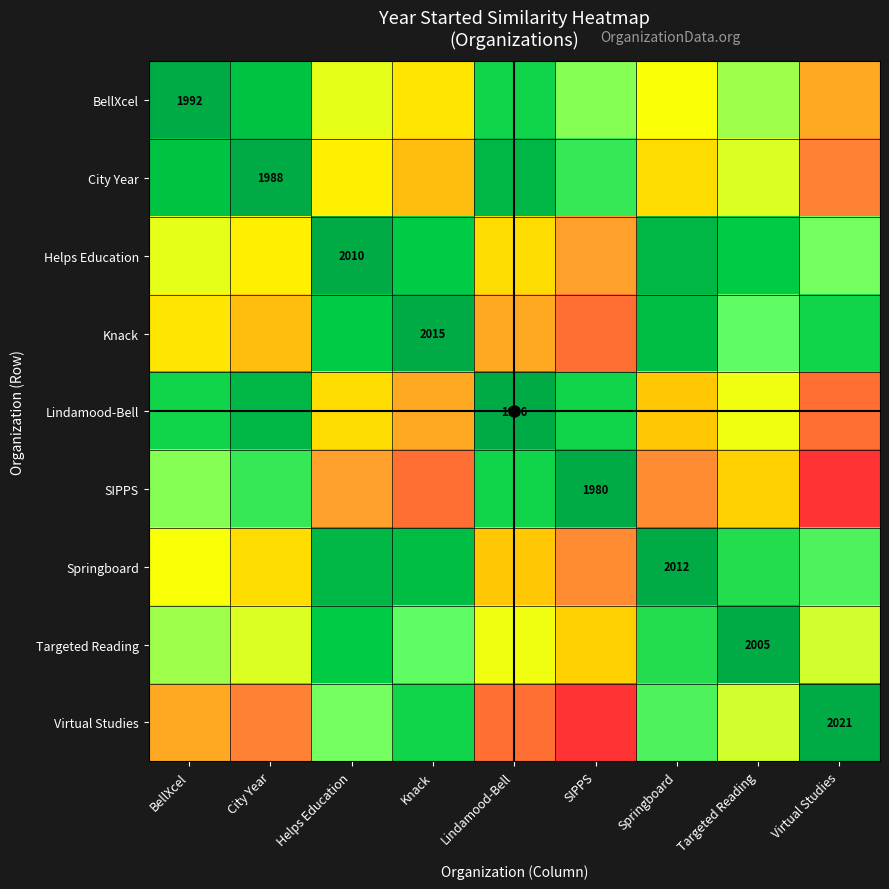

True or false: Helps Education has a value of 1175 at Helps Education.

False